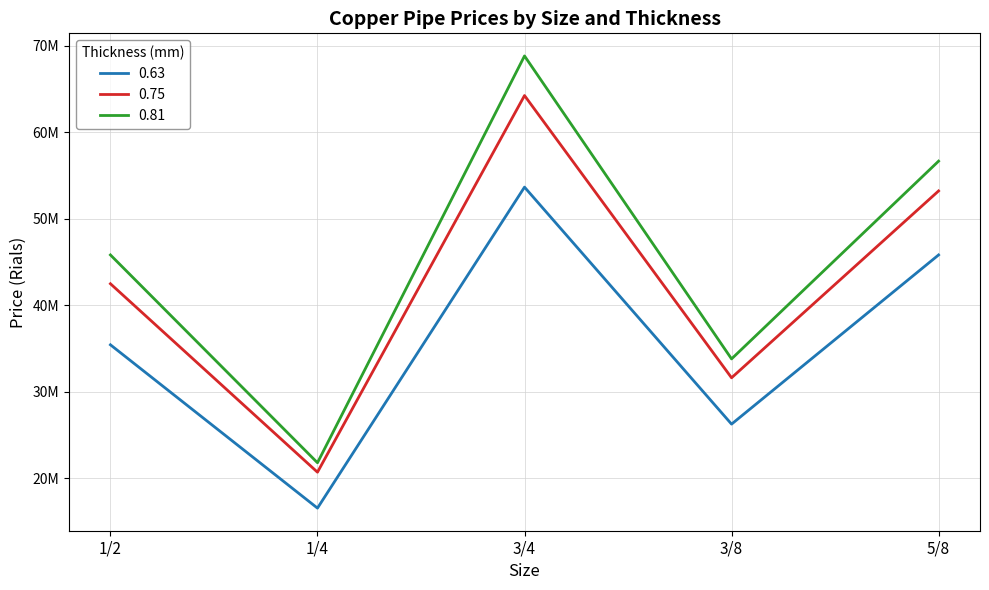

Between 3/4 and 5/8, which series saw the biggest shift?

0.81